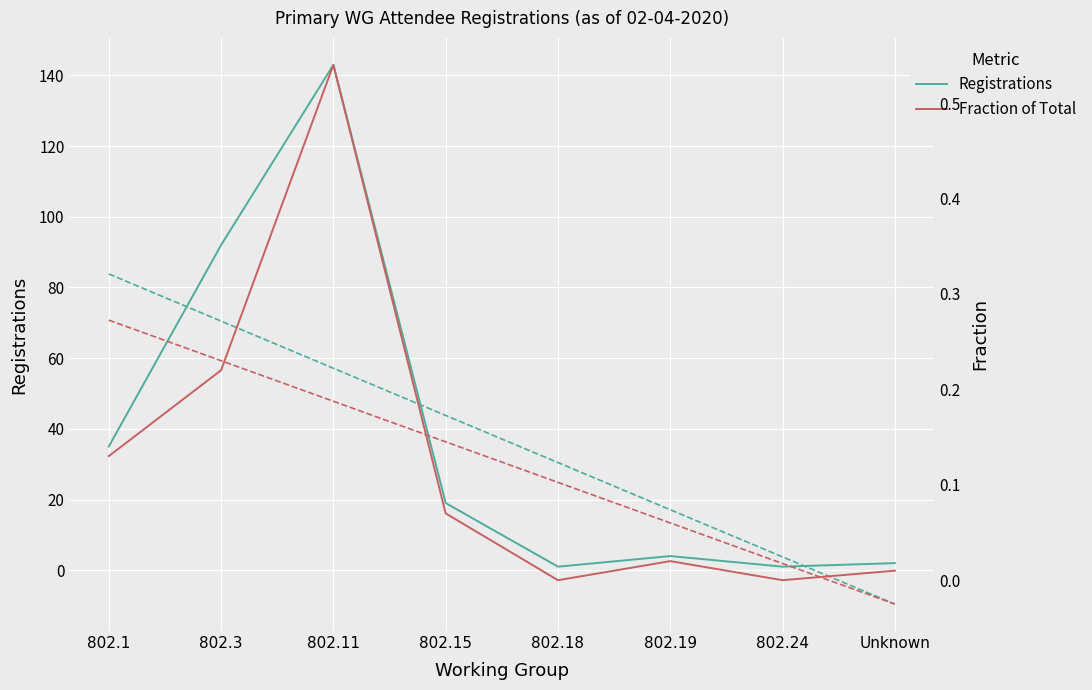

What is the label of the 3rd point from the left?

802.11